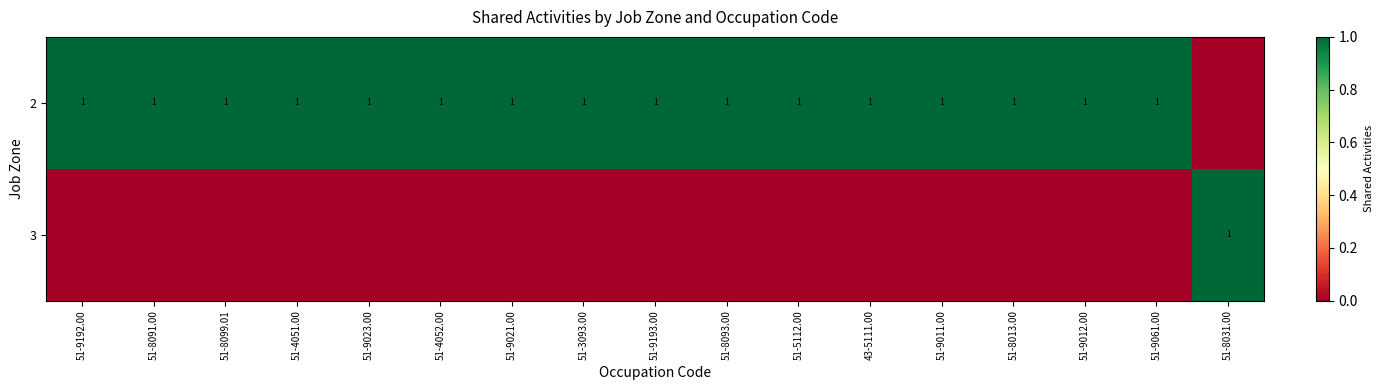

The 2 series shows 1 at 51-4052.00. True or false?

True